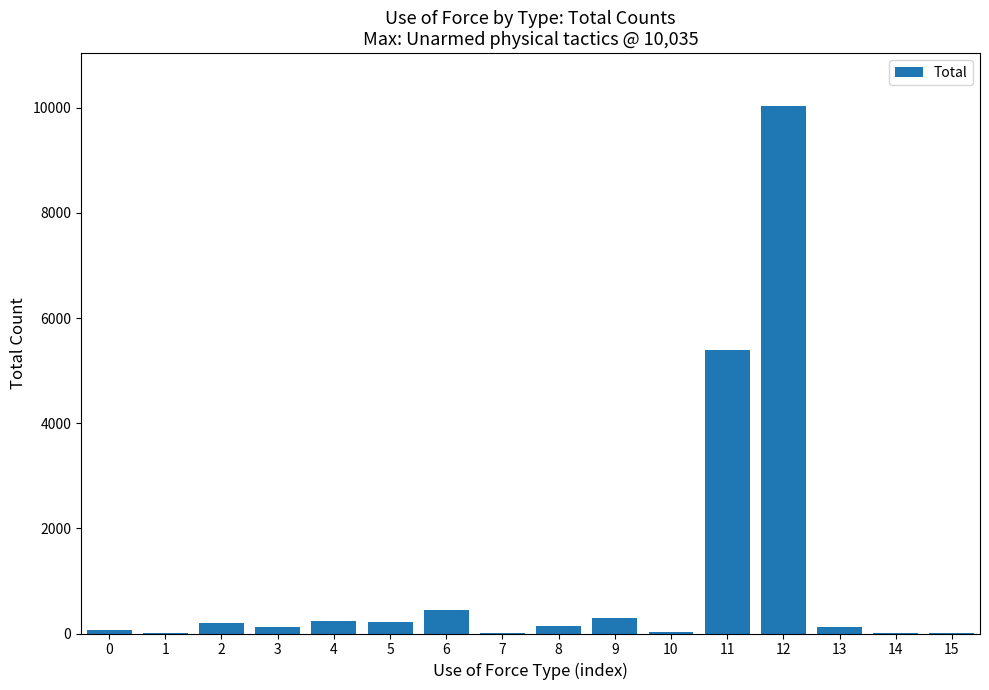

What is the sum of all values?

17306